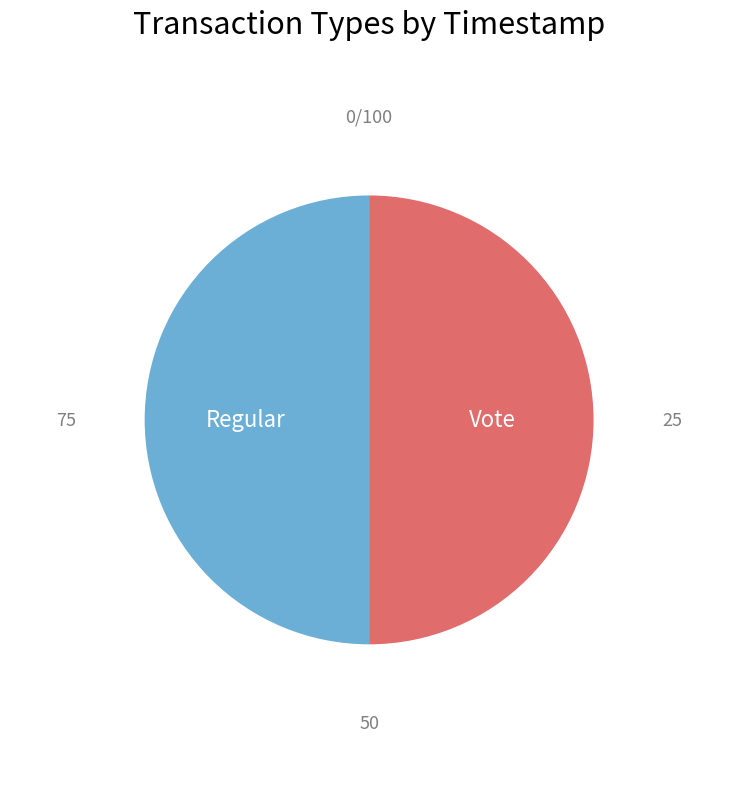

Approximately how many times larger is the value at Regular compared to Vote?

1.0